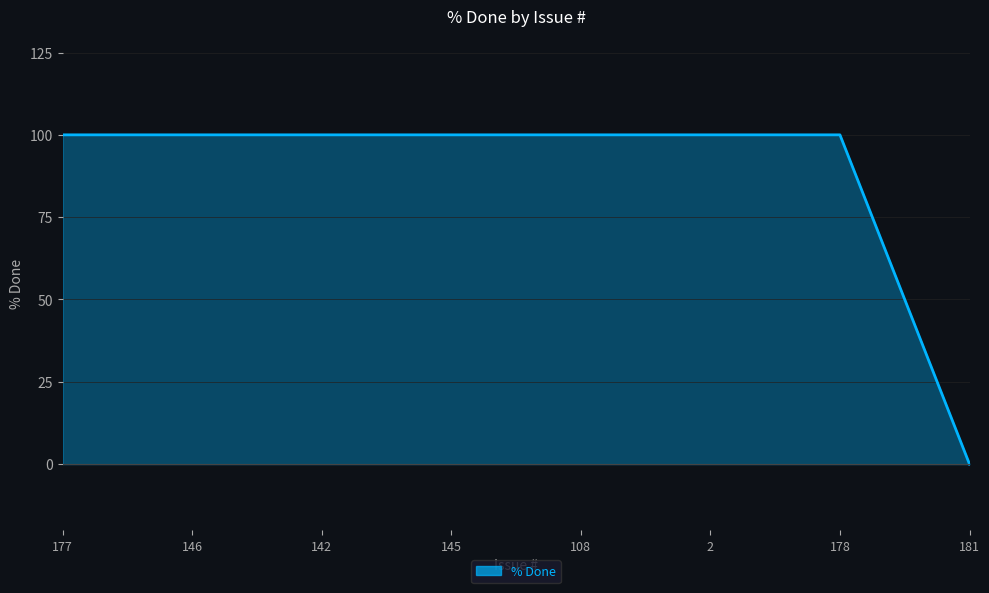

What is the sum of the values at 2 and 177?

200